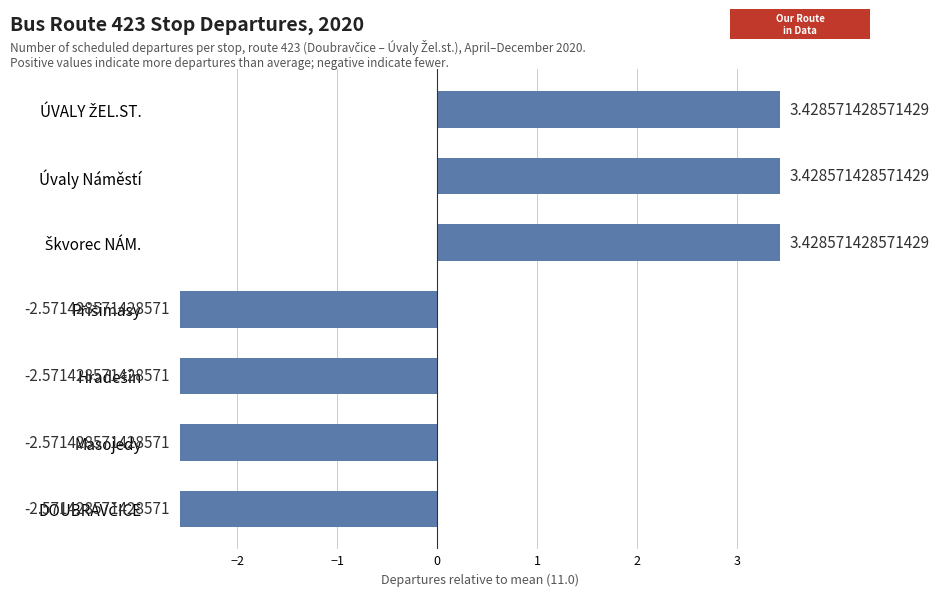

What is the difference between the maximum and second lowest values?

6.0